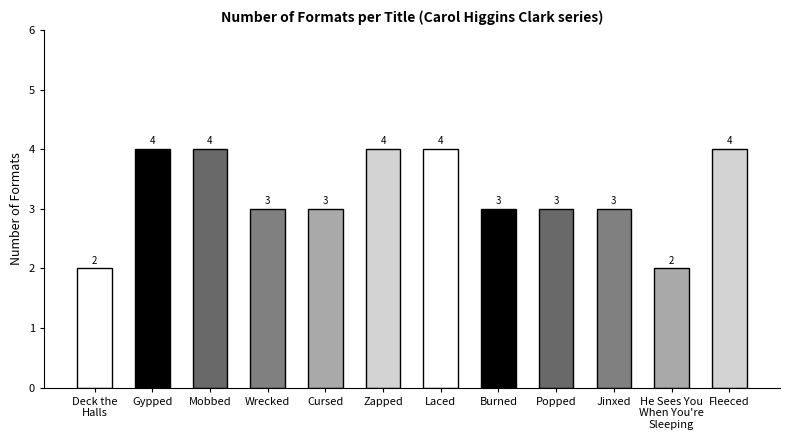

Reading left to right, list all the values displayed in this chart.

2	4	4	3	3	4	4	3	3	3	2	4